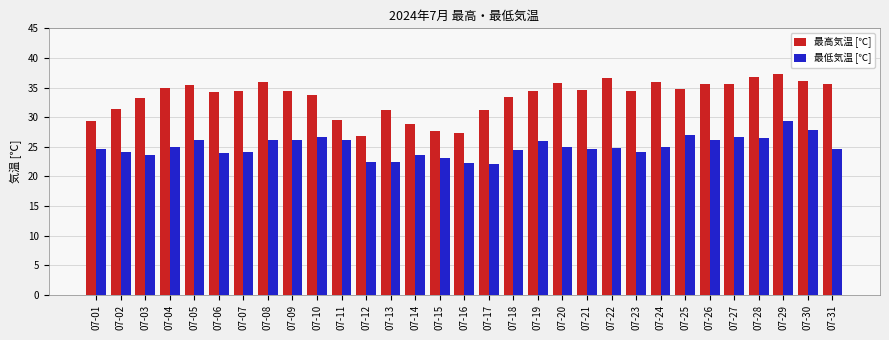

At which category does the chart reach its peak across all series?

07-29